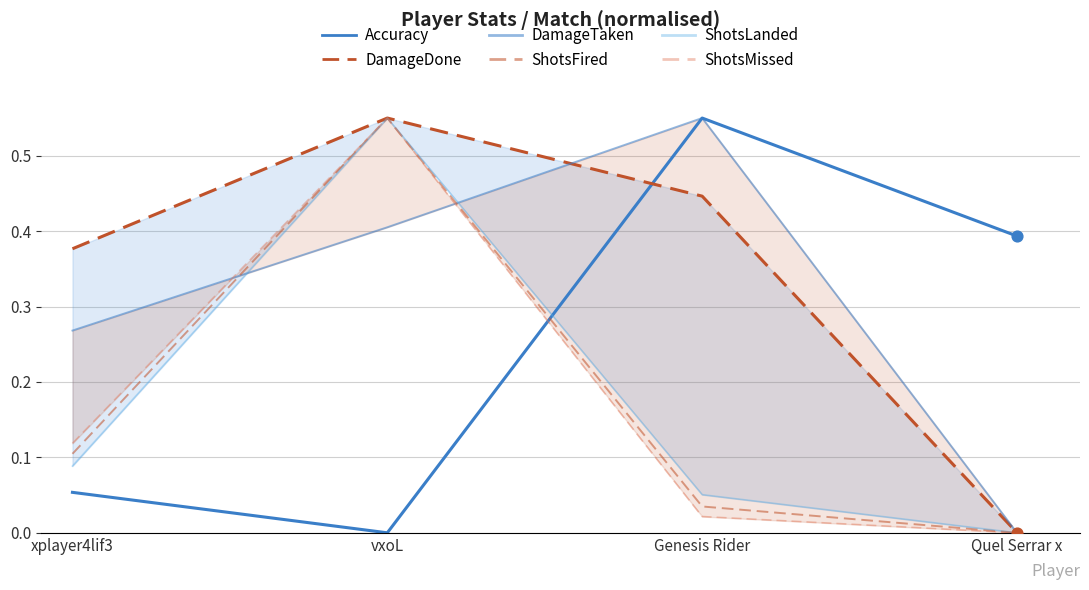

Is the value of ShotsFired at xplayer4lif3 greater than the value of Accuracy at xplayer4lif3?

Yes